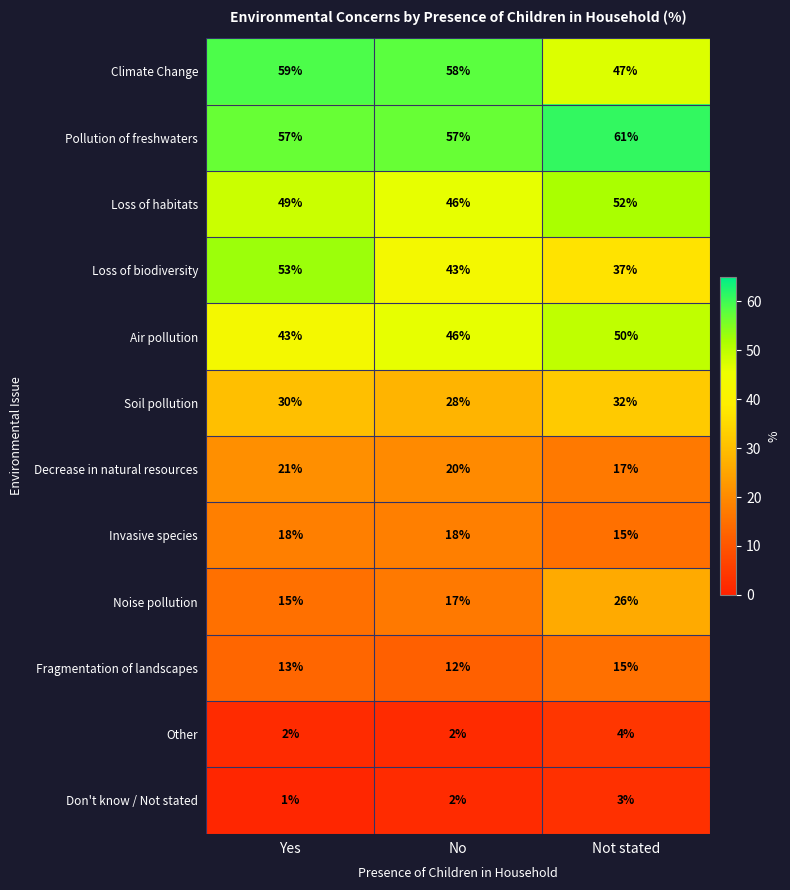

List the series in order of their peak value, lowest first.

Don't know / Not stated, Other, Fragmentation of landscapes, Invasive species, Decrease in natural resources, Noise pollution, Soil pollution, Air pollution, Loss of habitats, Loss of biodiversity, Climate Change, Pollution of freshwaters